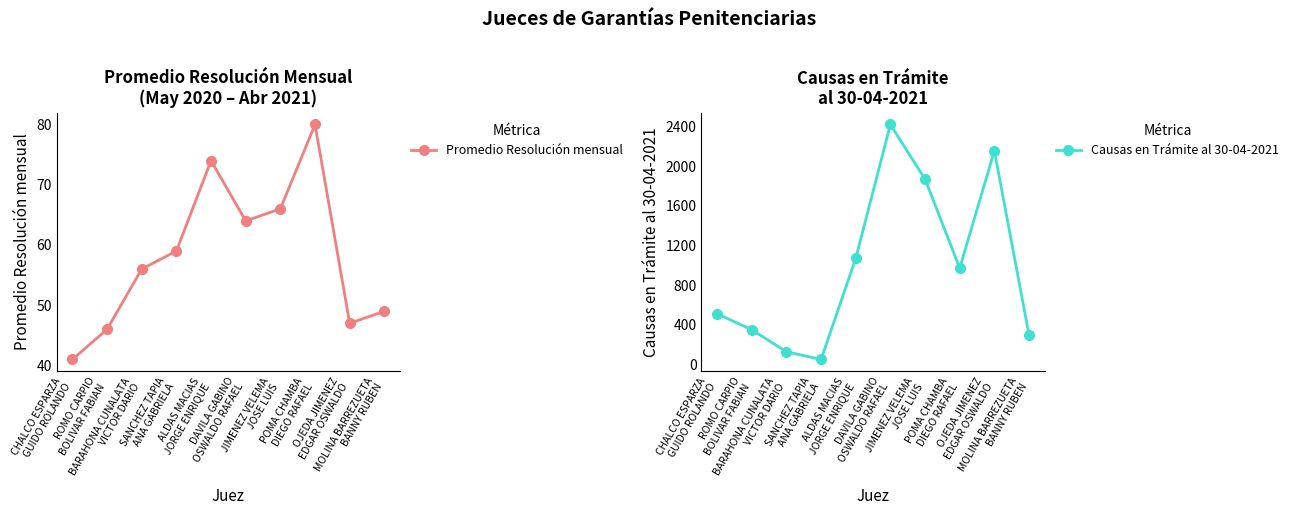

What is the total value across all series at DAVILA GABINO
OSWALDO RAFAEL?

2483